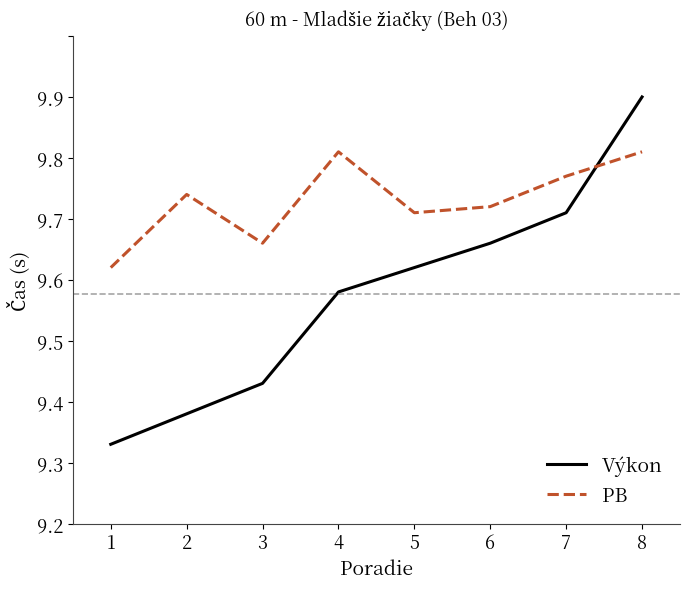

In PB, how many points are higher than both neighbors (excluding endpoints)?

2